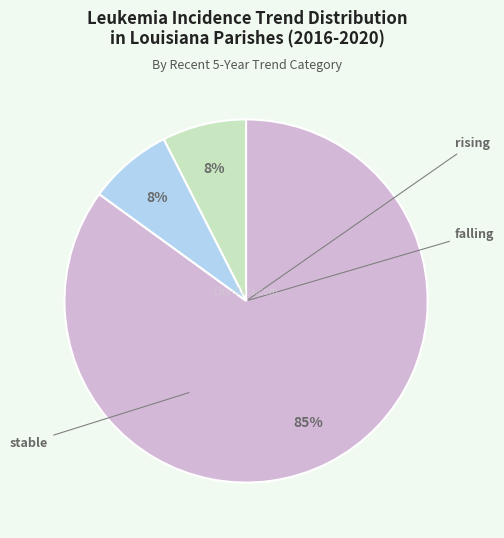

To the nearest percent, what is the average slice percentage?

33%